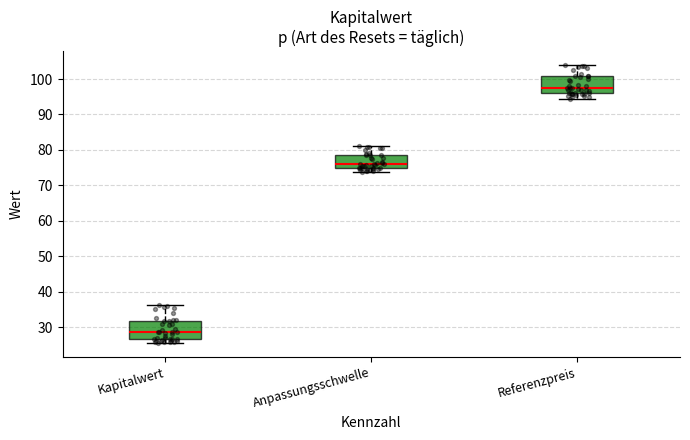

Reading left to right, read every box against the y-axis: the position of its median line, the range the box covers, and the ends of its whiskers. The values are not printed on the chart, so give them approximately, as read against the axis.

Kapitalwert: median 29, box 27 to 32, whiskers 25 to 36
Anpassungsschwelle: median 76, box 75 to 79, whiskers 74 to 81
Referenzpreis: median 97, box 96 to 101, whiskers 94 to 104